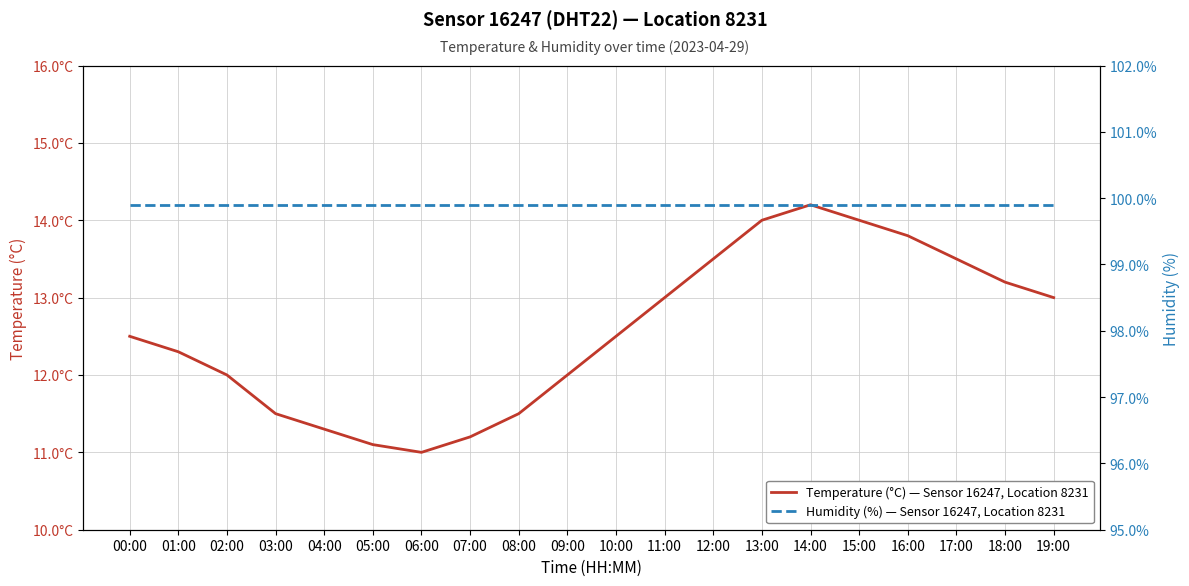

Which category has the lowest value in the Humidity (%) — Sensor 16247, Location 8231 series?

00:00